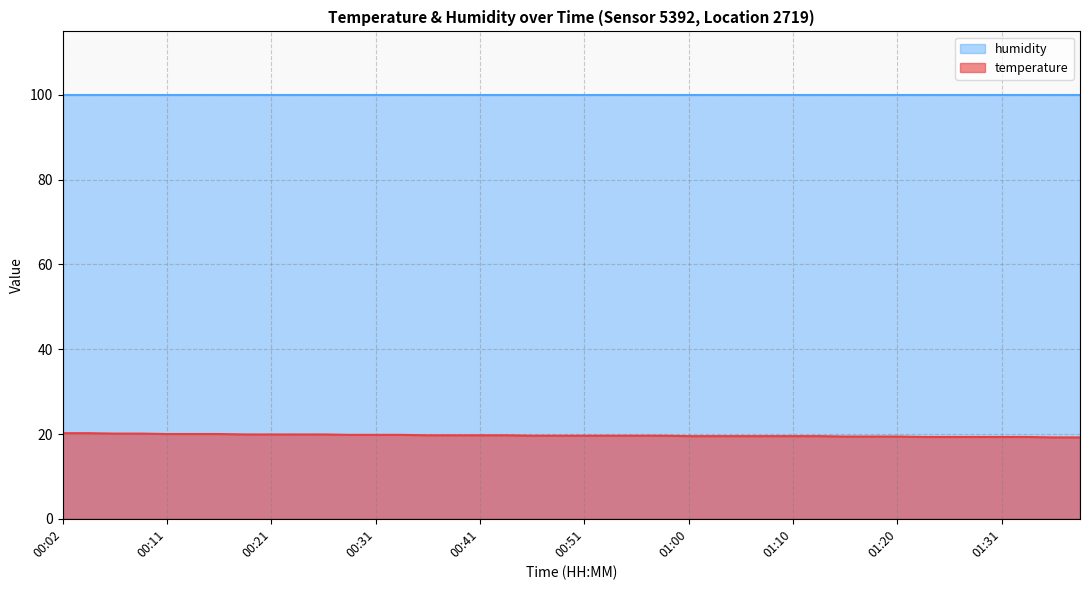

How many data points does each series have?

40